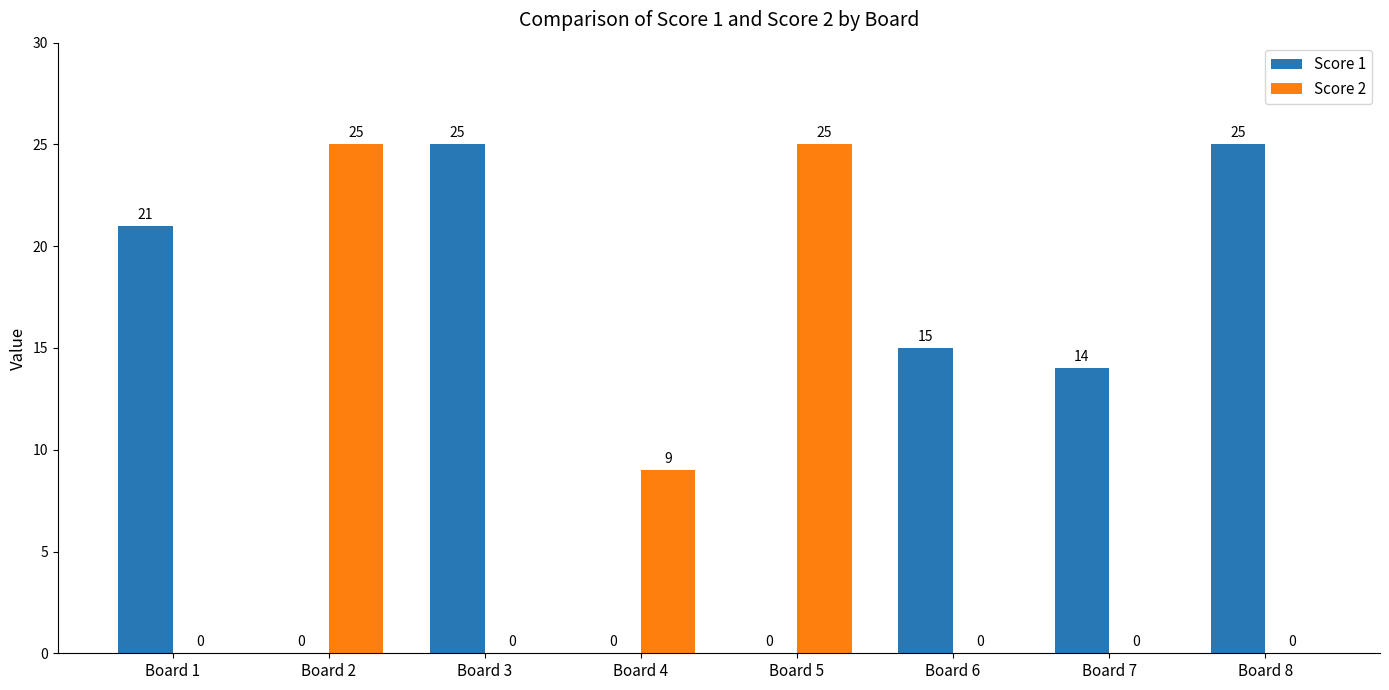

Reading left to right, what are all the values shown in this chart?

Score 1: Board 1=21	Board 2=0	Board 3=25	Board 4=0	Board 5=0	Board 6=15	Board 7=14	Board 8=25
Score 2: Board 1=0	Board 2=25	Board 3=0	Board 4=9	Board 5=25	Board 6=0	Board 7=0	Board 8=0